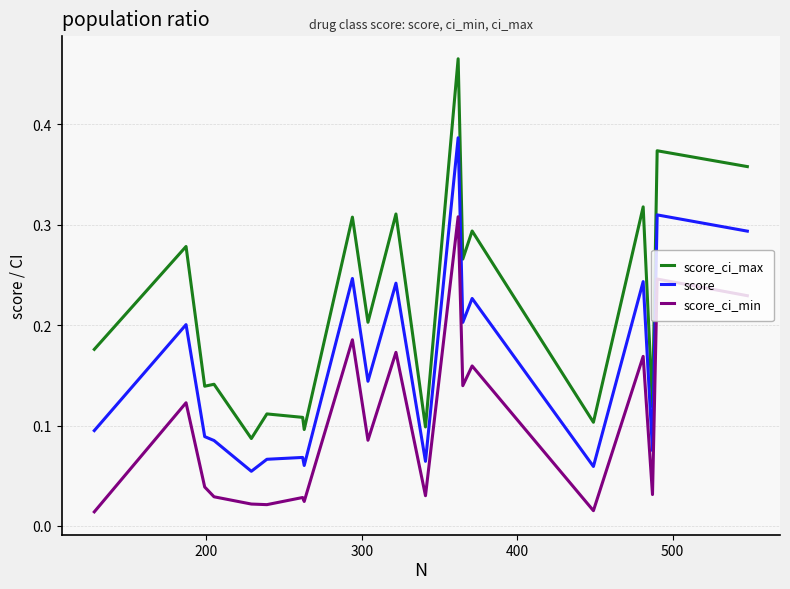

List the series in order of their overall mean, highest first.

score_ci_max, score, score_ci_min